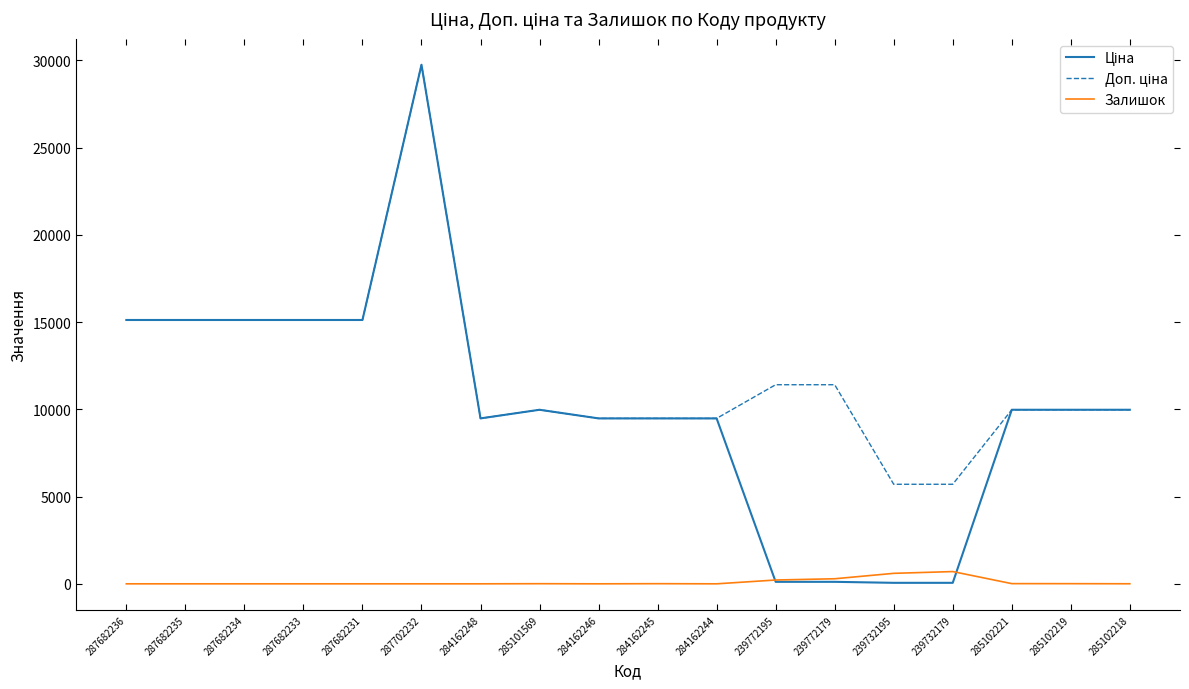

What is the highest value of the Залишок series?

702.0